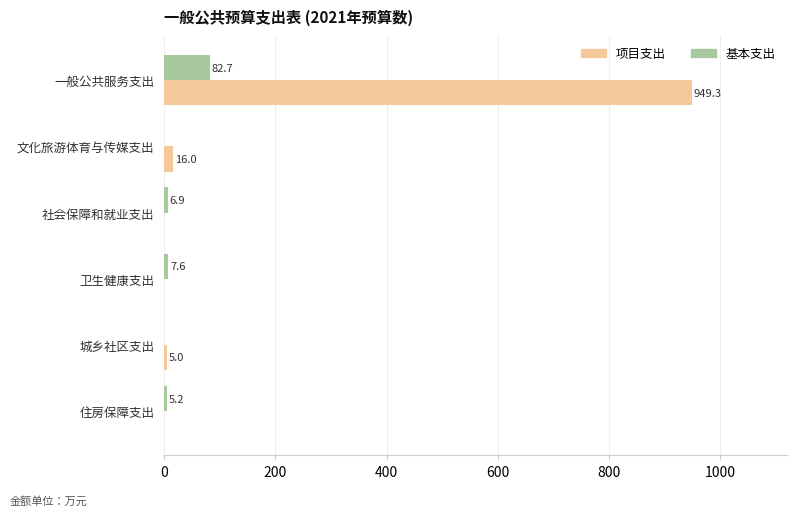

What are all the series names shown in the legend?

项目支出, 基本支出